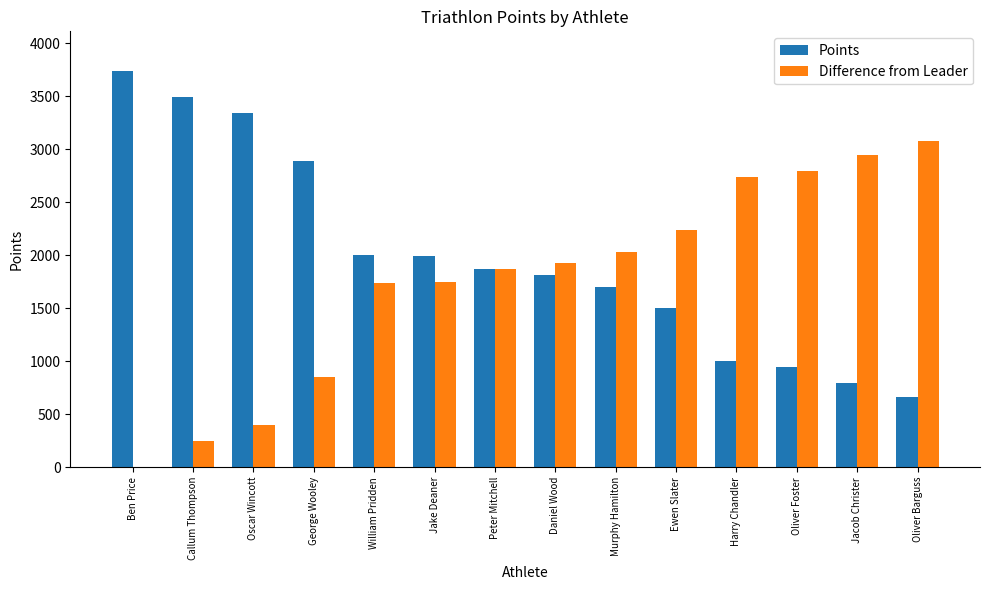

What is the total value across all series at Ewen Slater?

3739